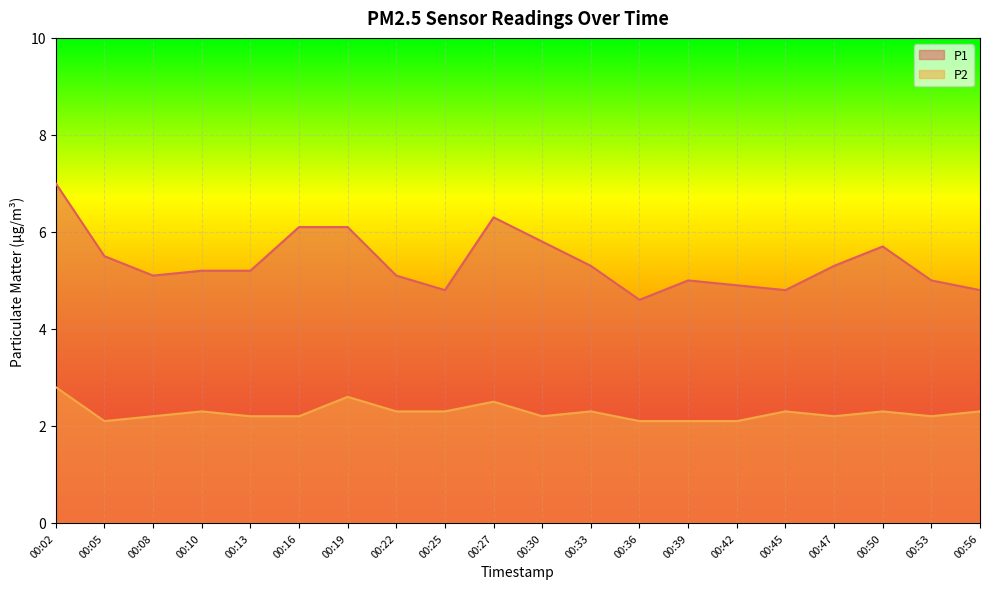

Reading right to left, extract all data points from this chart.

P1: 00:56=4.8	00:53=5.0	00:50=5.7	00:47=5.3	00:45=4.8	00:42=4.9	00:39=5.0	00:36=4.6	00:33=5.3	00:30=5.8	00:27=6.3	00:25=4.8	00:22=5.1	00:19=6.1	00:16=6.1	00:13=5.2	00:10=5.2	00:08=5.1	00:05=5.5	00:02=7.0
P2: 00:56=2.3	00:53=2.2	00:50=2.3	00:47=2.2	00:45=2.3	00:42=2.1	00:39=2.1	00:36=2.1	00:33=2.3	00:30=2.2	00:27=2.5	00:25=2.3	00:22=2.3	00:19=2.6	00:16=2.2	00:13=2.2	00:10=2.3	00:08=2.2	00:05=2.1	00:02=2.8